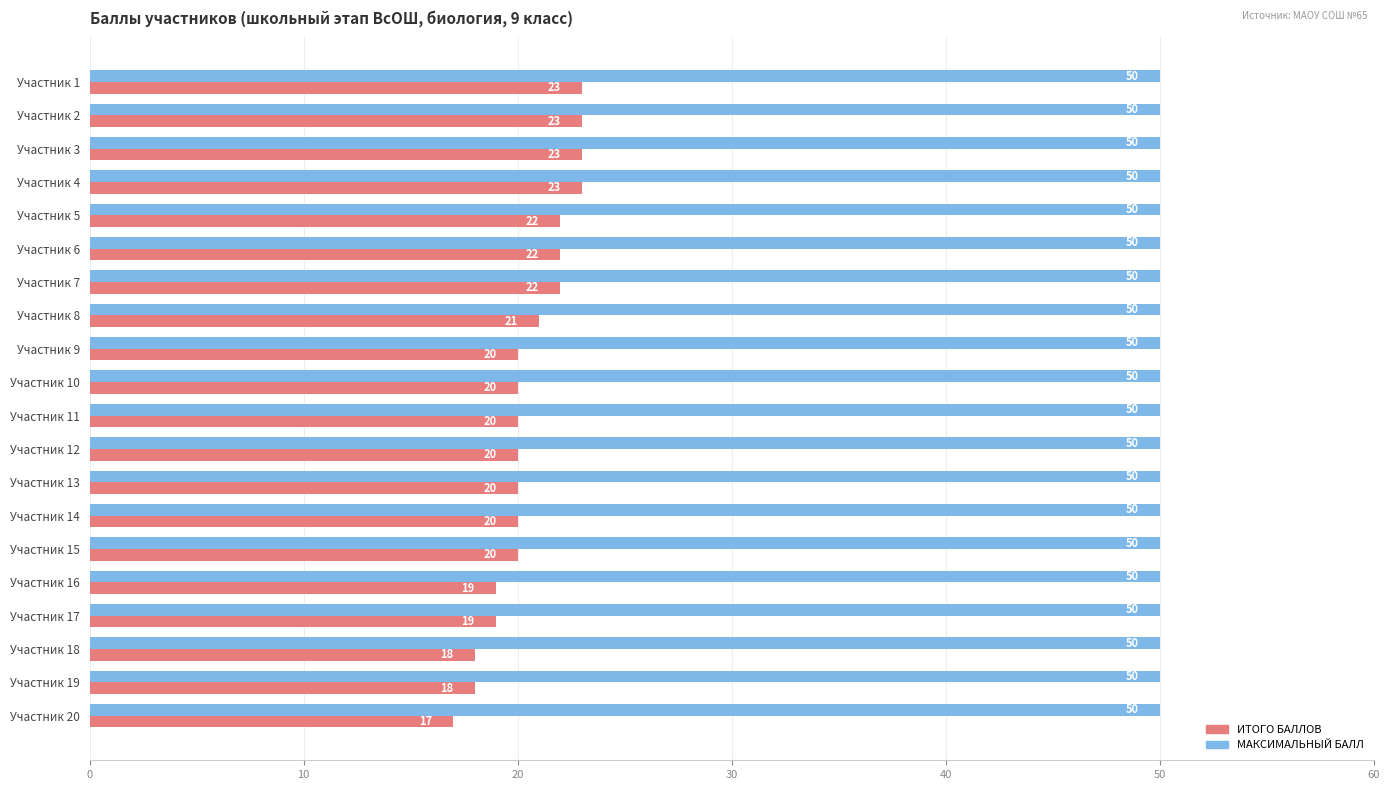

What is the difference between the maximum and minimum values in the ИТОГО БАЛЛОВ series?

6